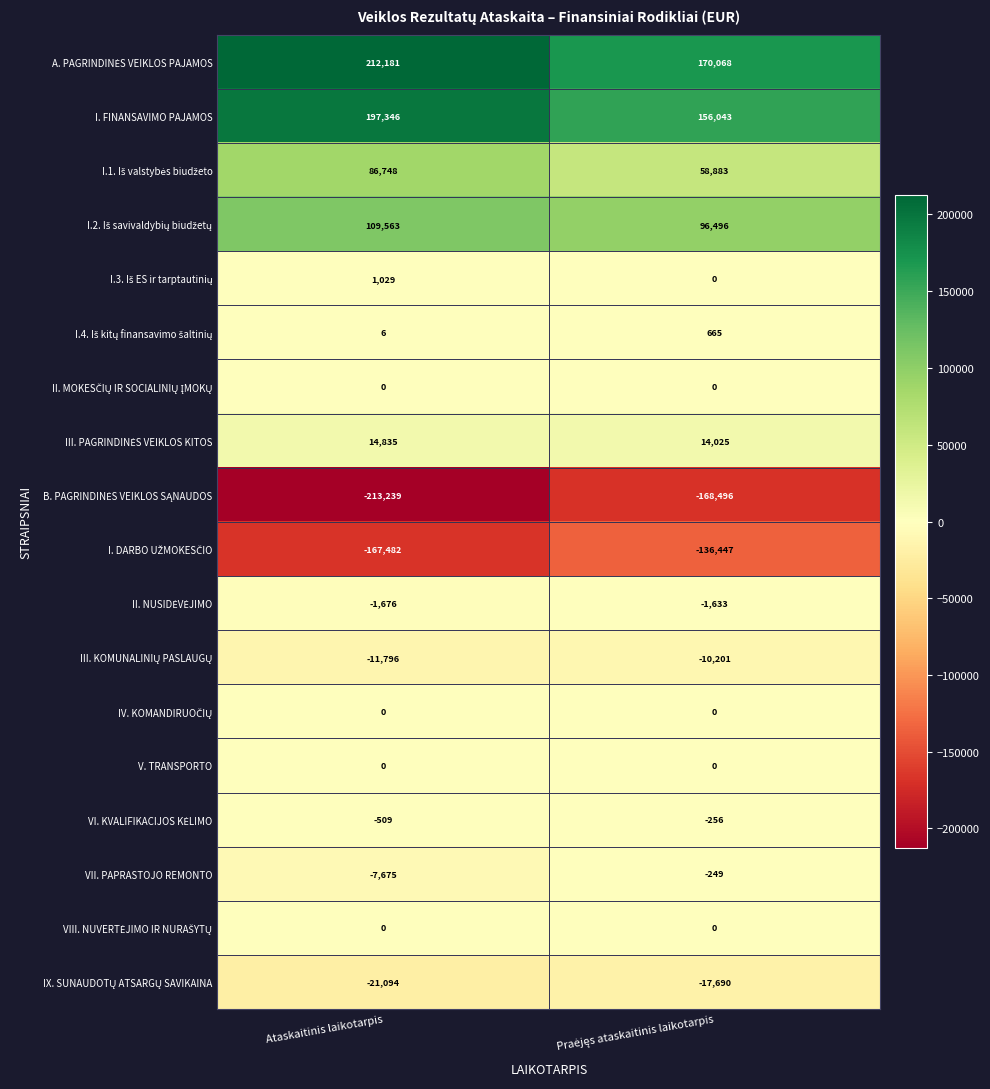

What is the total value across all series at Ataskaitinis laikotarpis?

198237